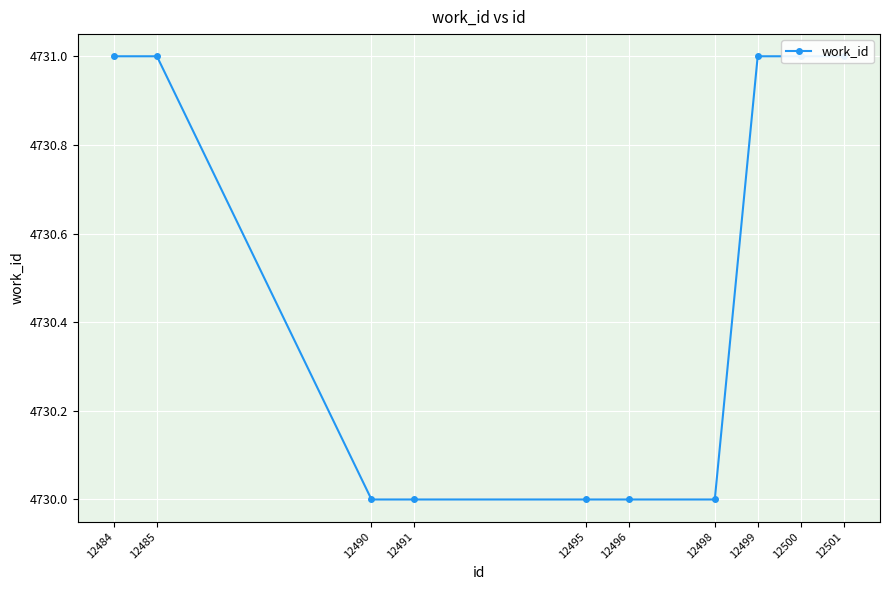

What is the sum of the values at 12498 and 12484?

9461